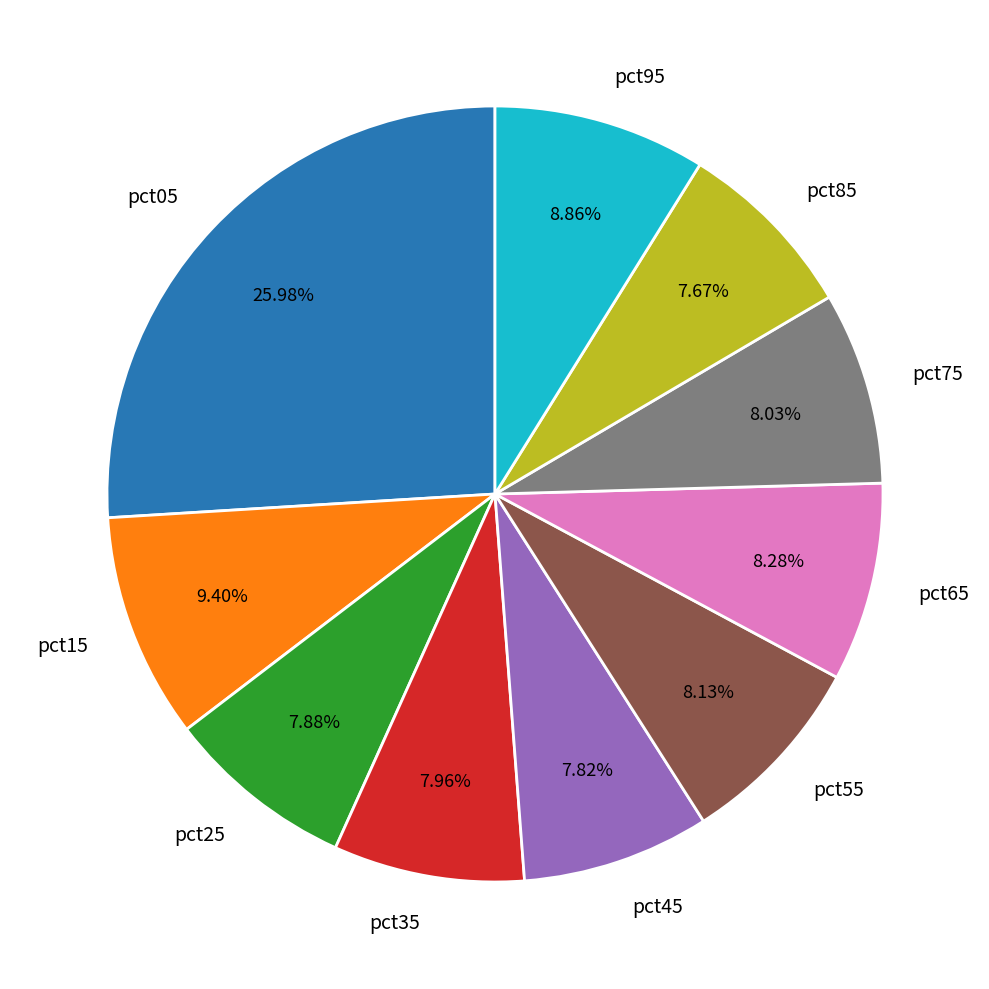

How much of the chart is everything except pct75?

92.0%